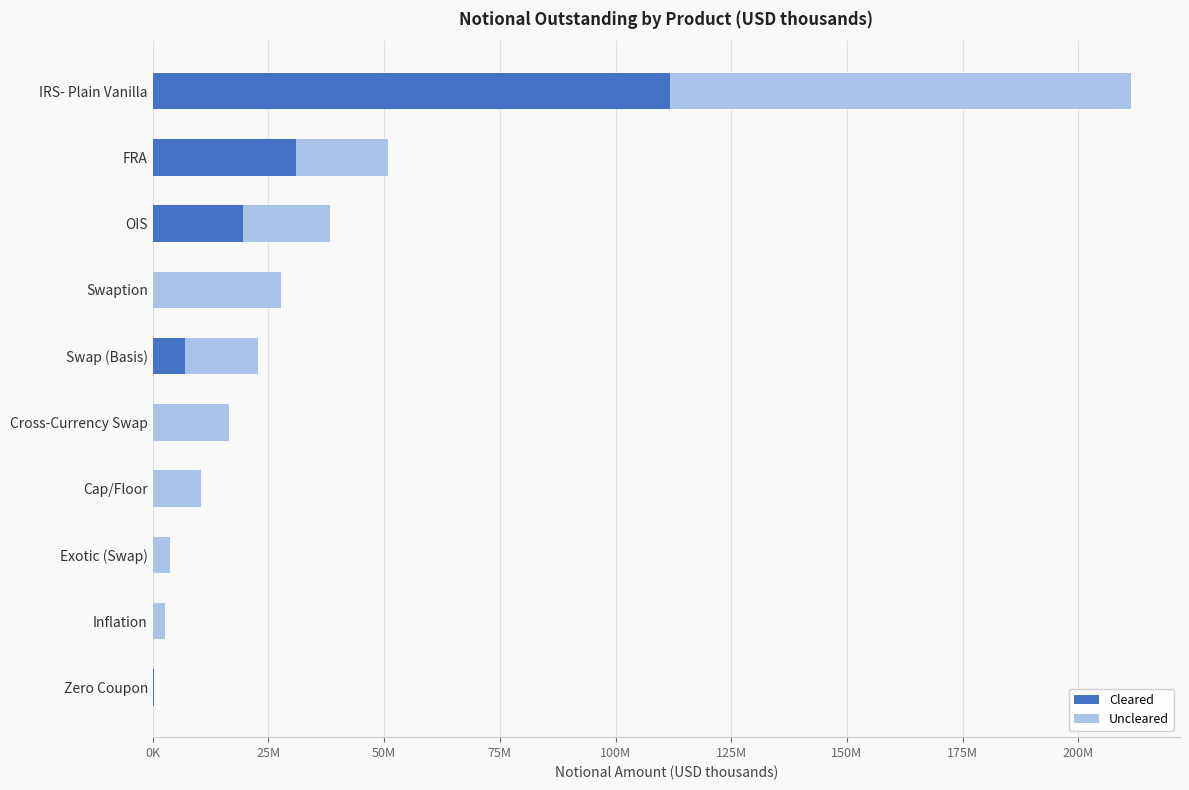

What are all the series names shown in the legend?

Cleared, Uncleared